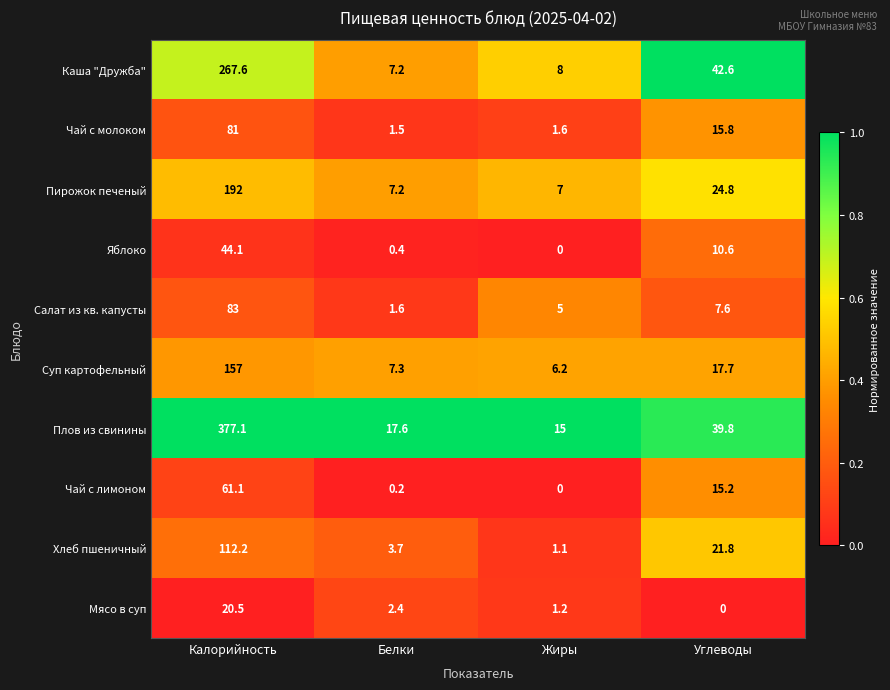

At Калорийность, list the series in order from smallest to largest.

Мясо в суп, Яблоко, Чай с лимоном, Чай с молоком, Салат из кв. капусты, Хлеб пшеничный, Суп картофельный, Пирожок печеный, Каша "Дружба", Плов из свинины